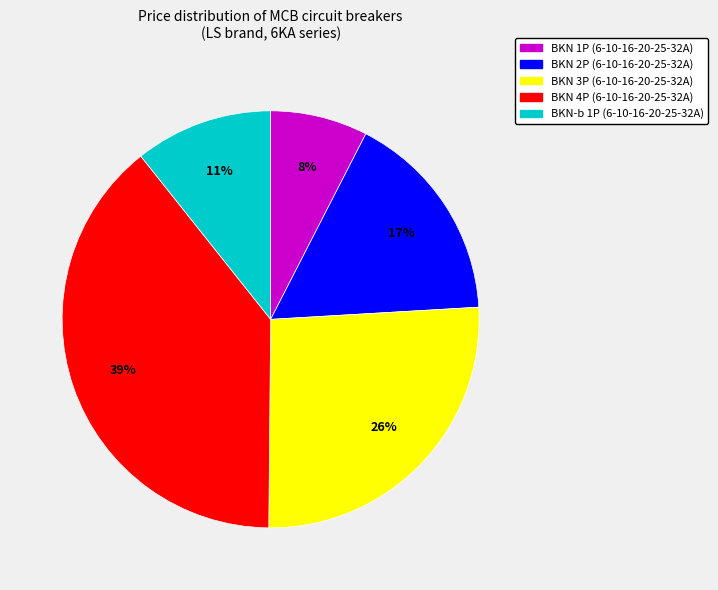

Is it true that BKN 4P (6-10-16-20-25-32A) is 39% of the pie?

True